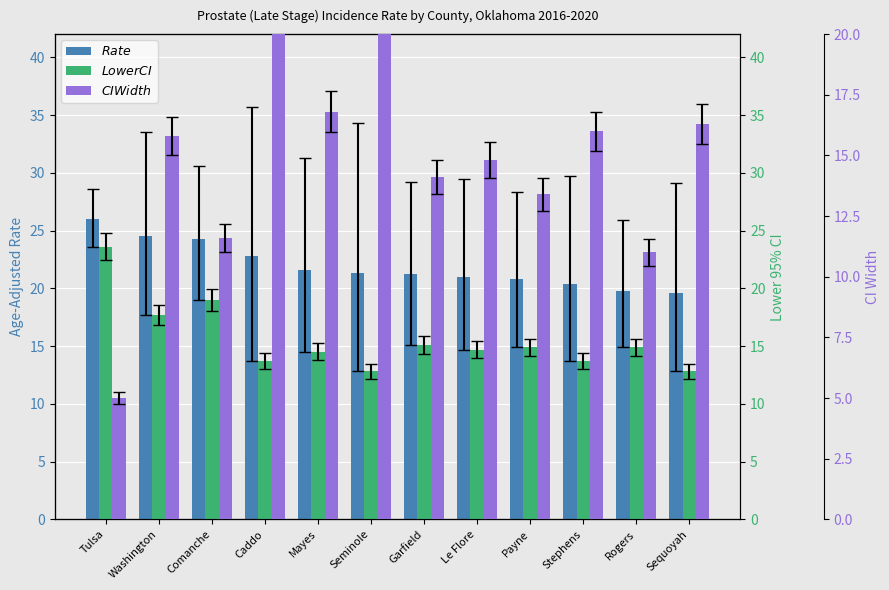

What is the label of the 6th bar from the right?

Garfield